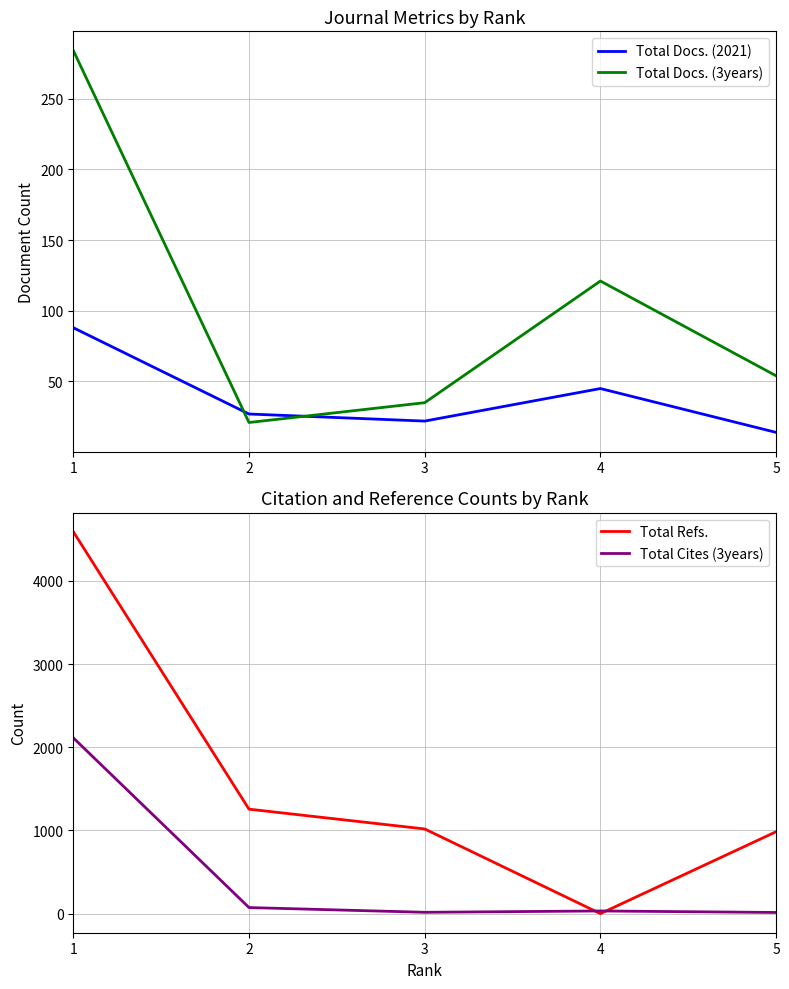

Is this an area chart (filled region under the line)?

No